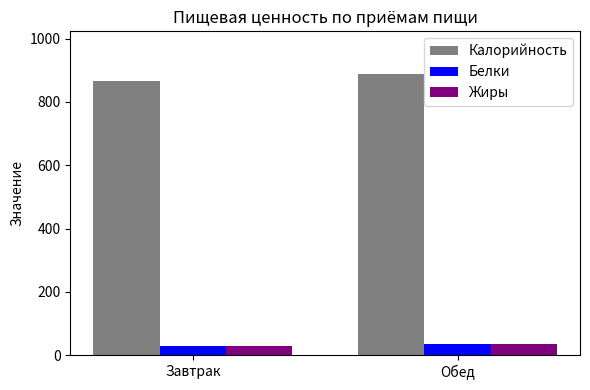

Which series changed the most between Завтрак and Обед?

Калорийность